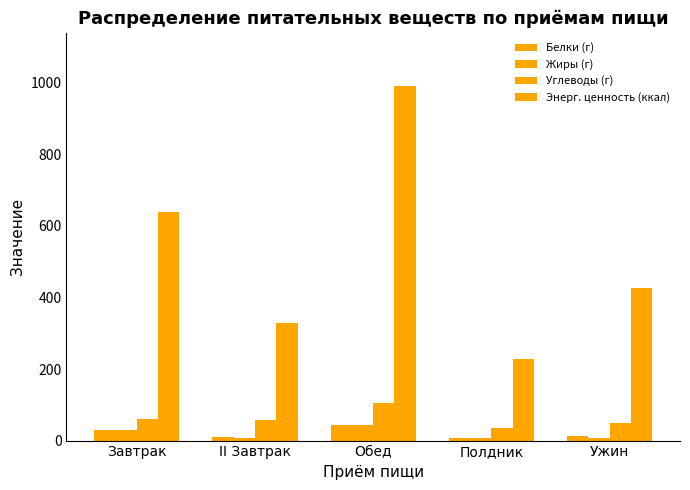

At which label is Углеводы (г) closest to 70?

Завтрак